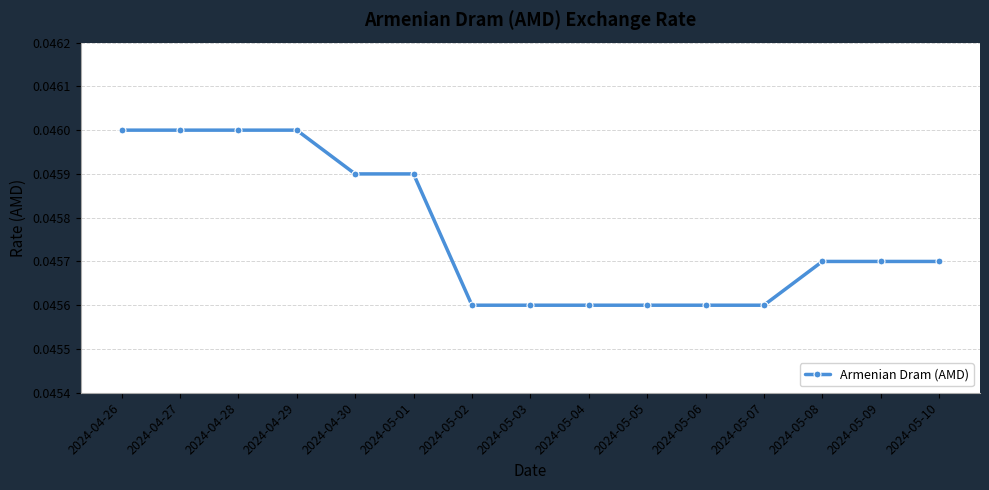

True or false: the data shows 0.1 at 2024-05-08.

False